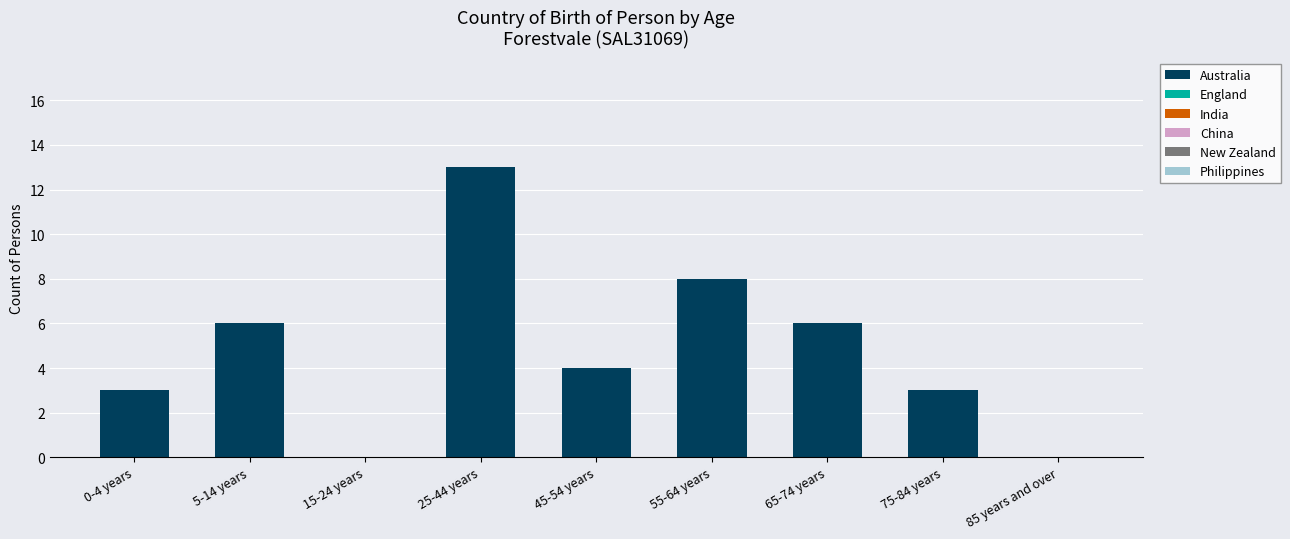

What is the sum of all values?

43